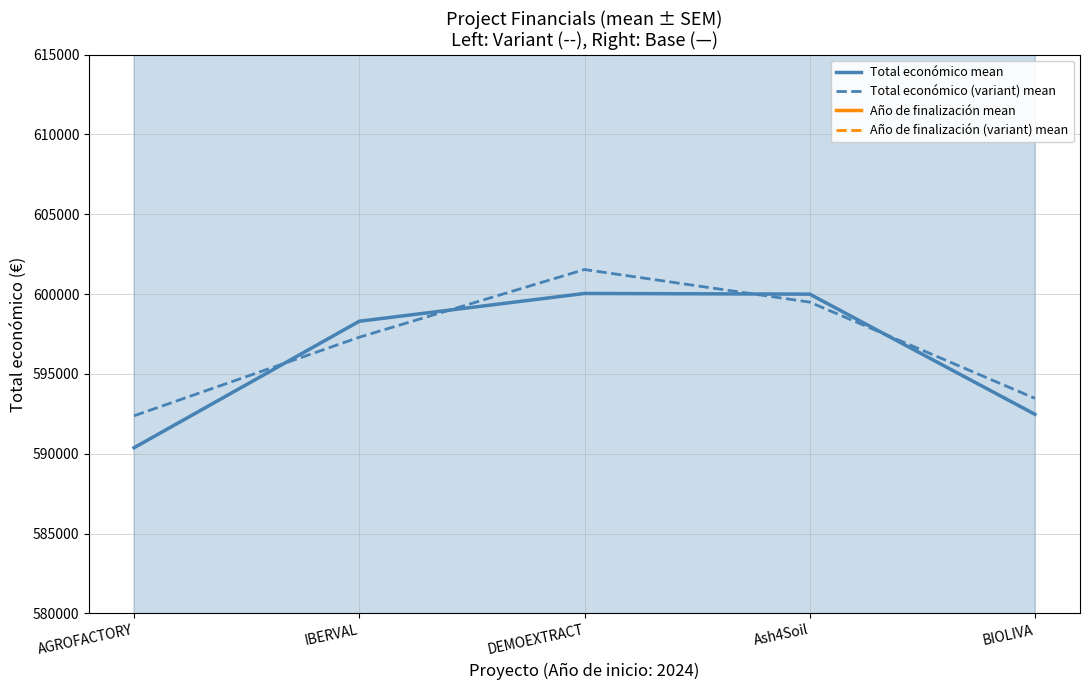

Which category has the lowest value in the Total económico (variant) mean series?

AGROFACTORY